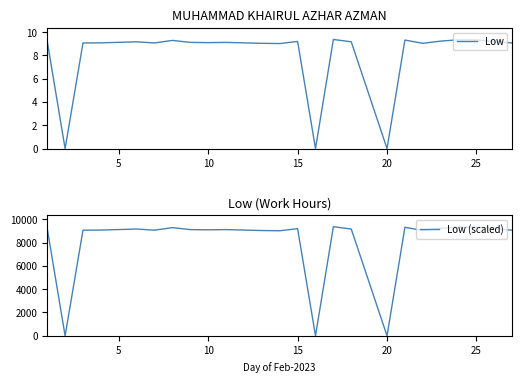

In Low, how many points are higher than both neighbors (excluding endpoints)?

7